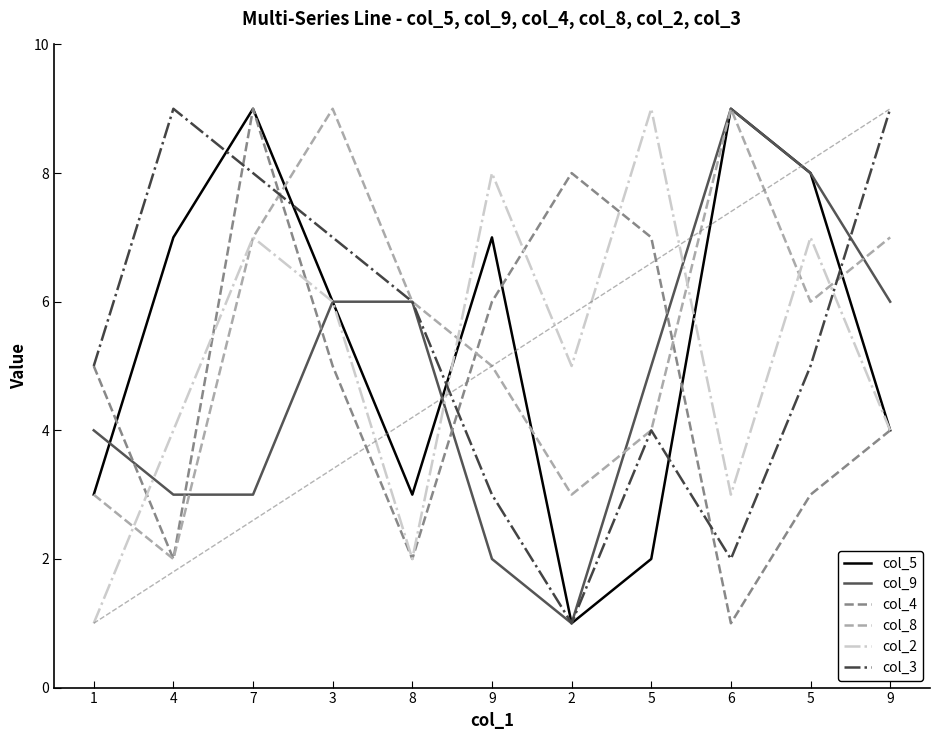

What are all the series names shown in the legend?

col_5, col_9, col_4, col_8, col_2, col_3